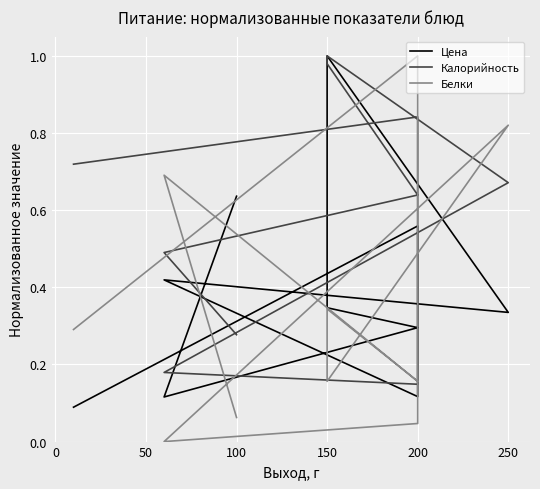

What is the label of the 5th point from the right?

150